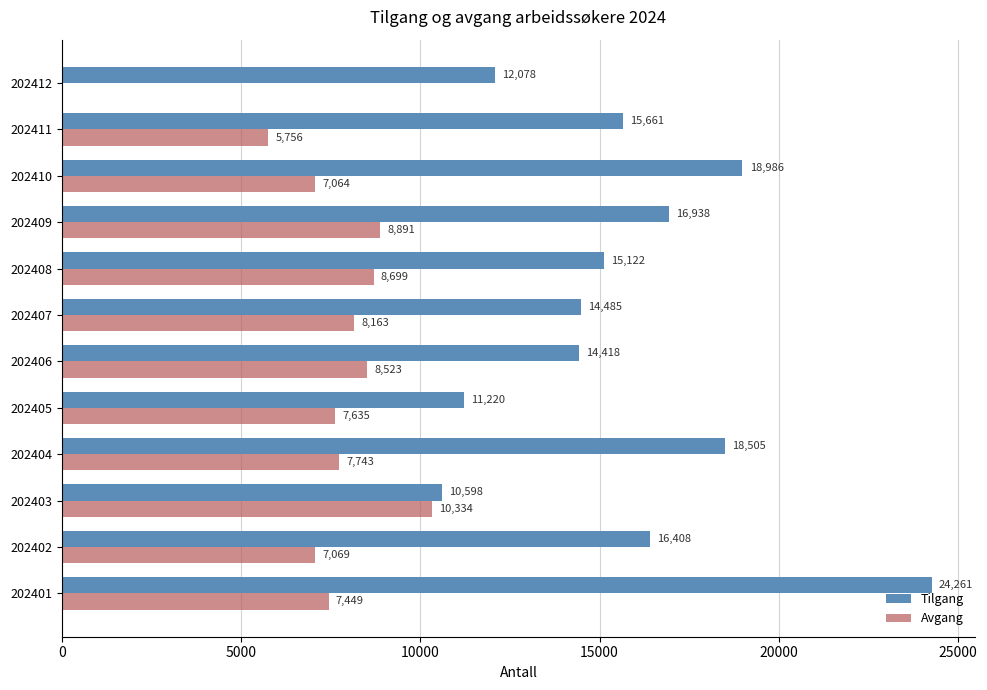

The Avgang series shows 7069 at 202402. True or false?

True